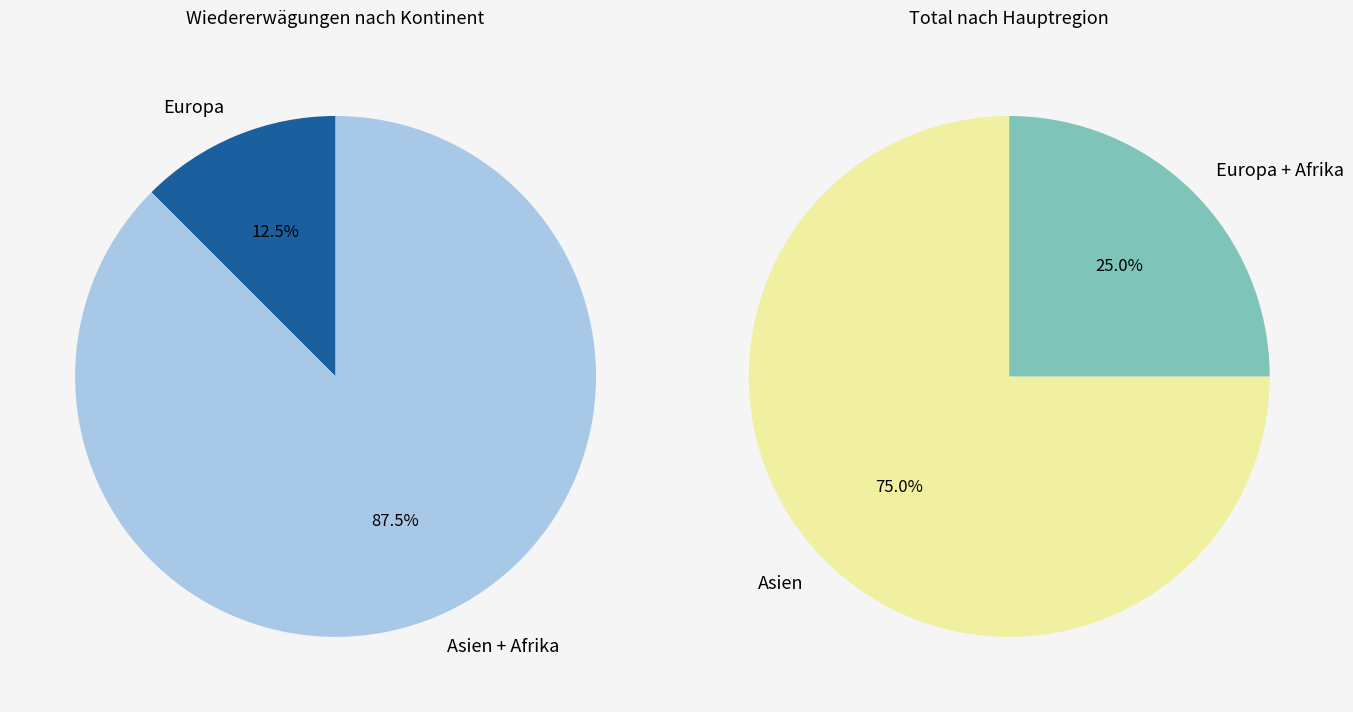

Is Europa the majority of the pie?

No